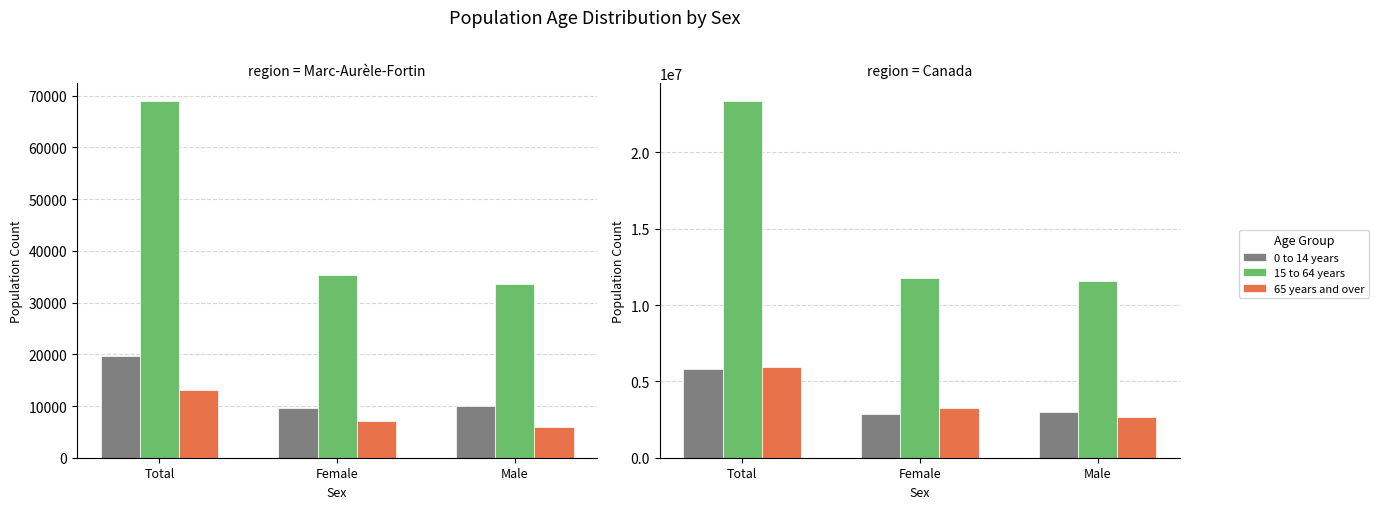

The value of 65 years and over at Female is 4403637. True or false?

False